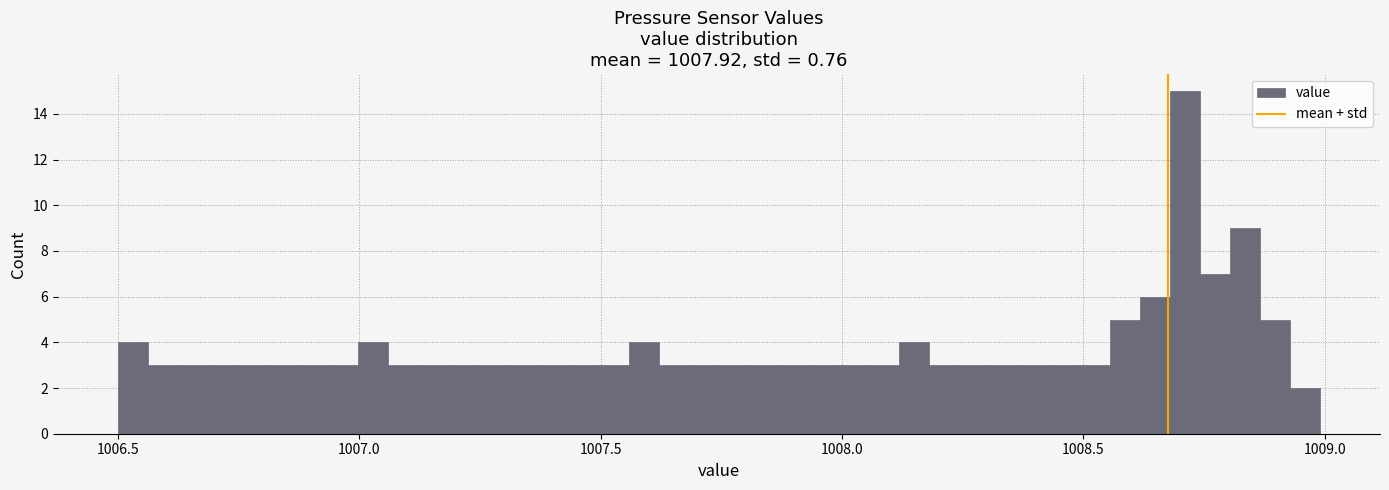

Read against the x-axis, roughly where is the centre of the tallest bar?

1008.70